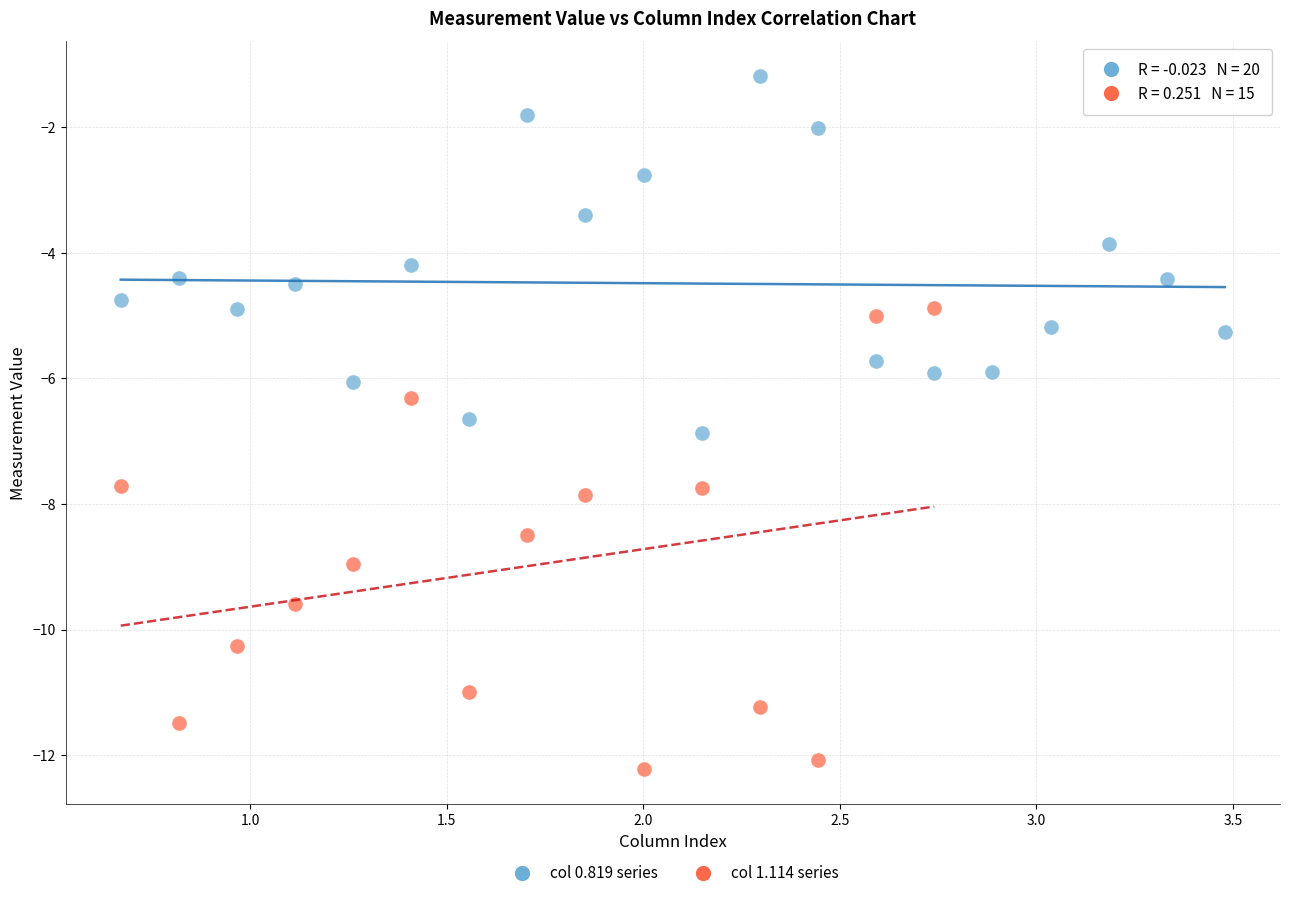

Which series contains the highest Y value?

col 0.819 series